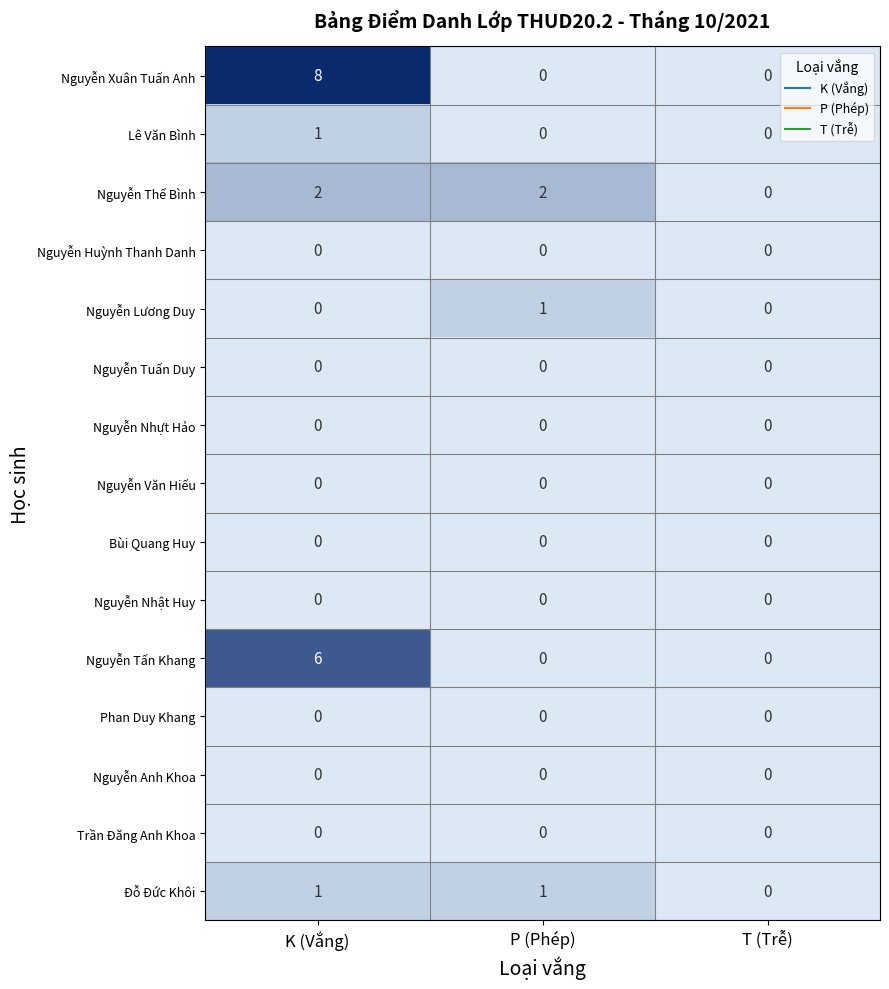

Is it true that Nguyễn Tấn Khang equals 6 at K (Vắng)?

True